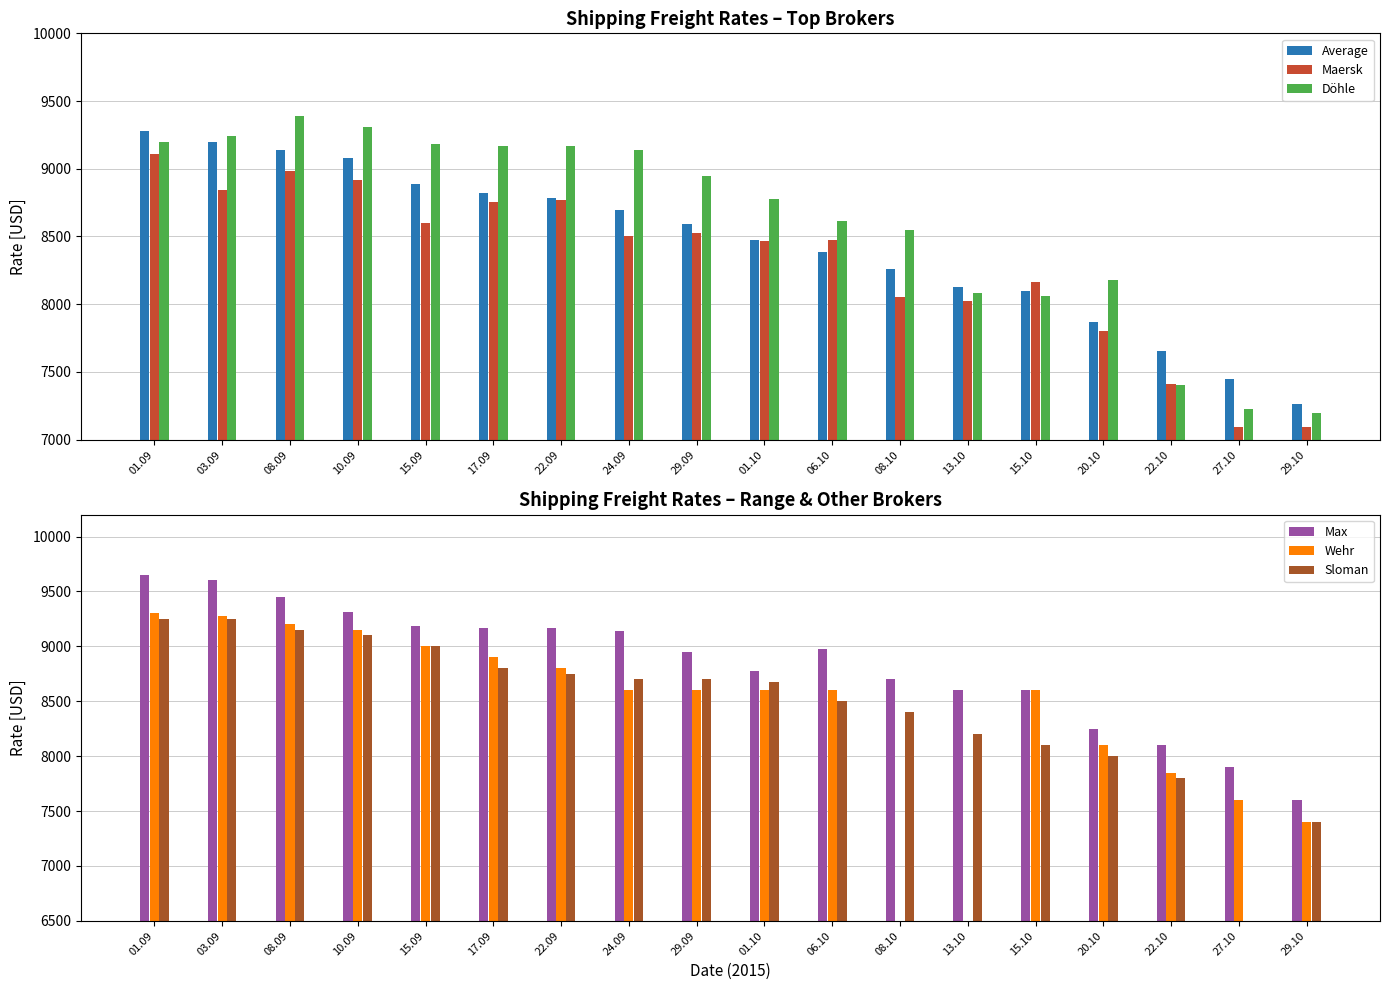

True or false: Döhle has a value of 8613 at 06.10.

True